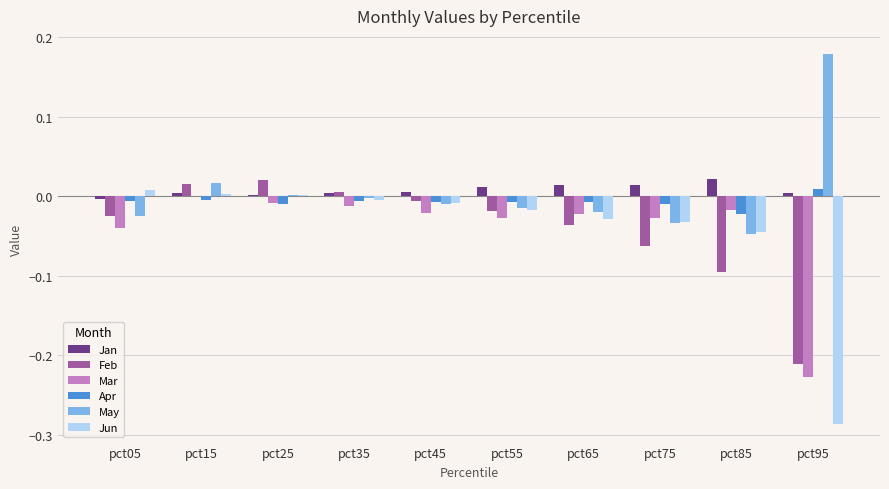

Is it true that Jan equals 0.0 at pct45?

True